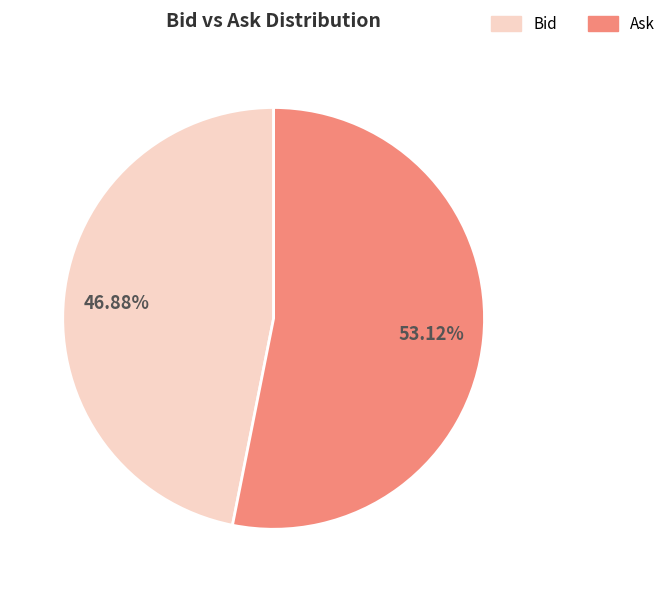

Is there a majority slice in this chart?

Yes